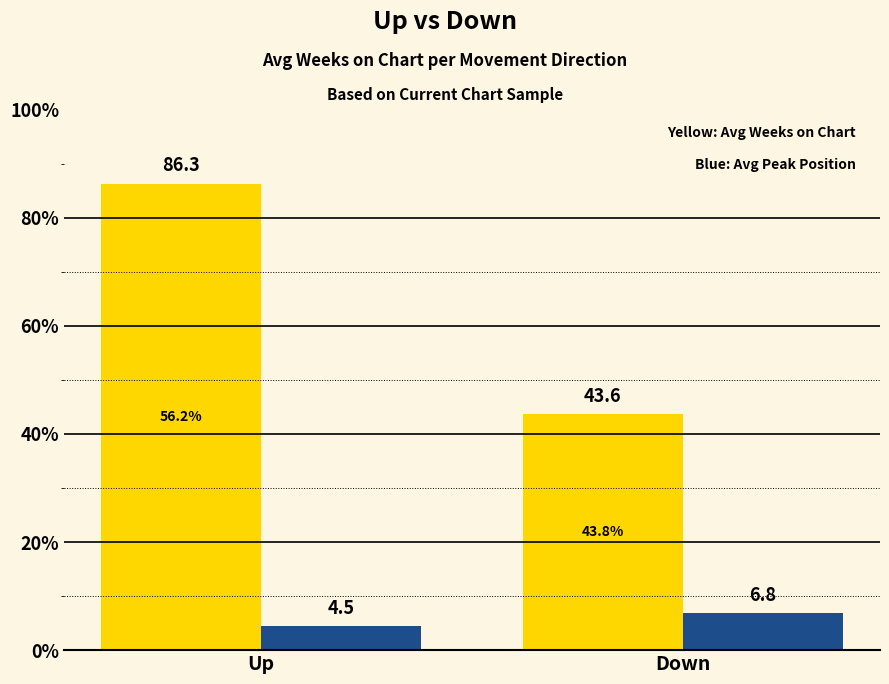

What is the spread (max minus min) of values at Up?

81.8